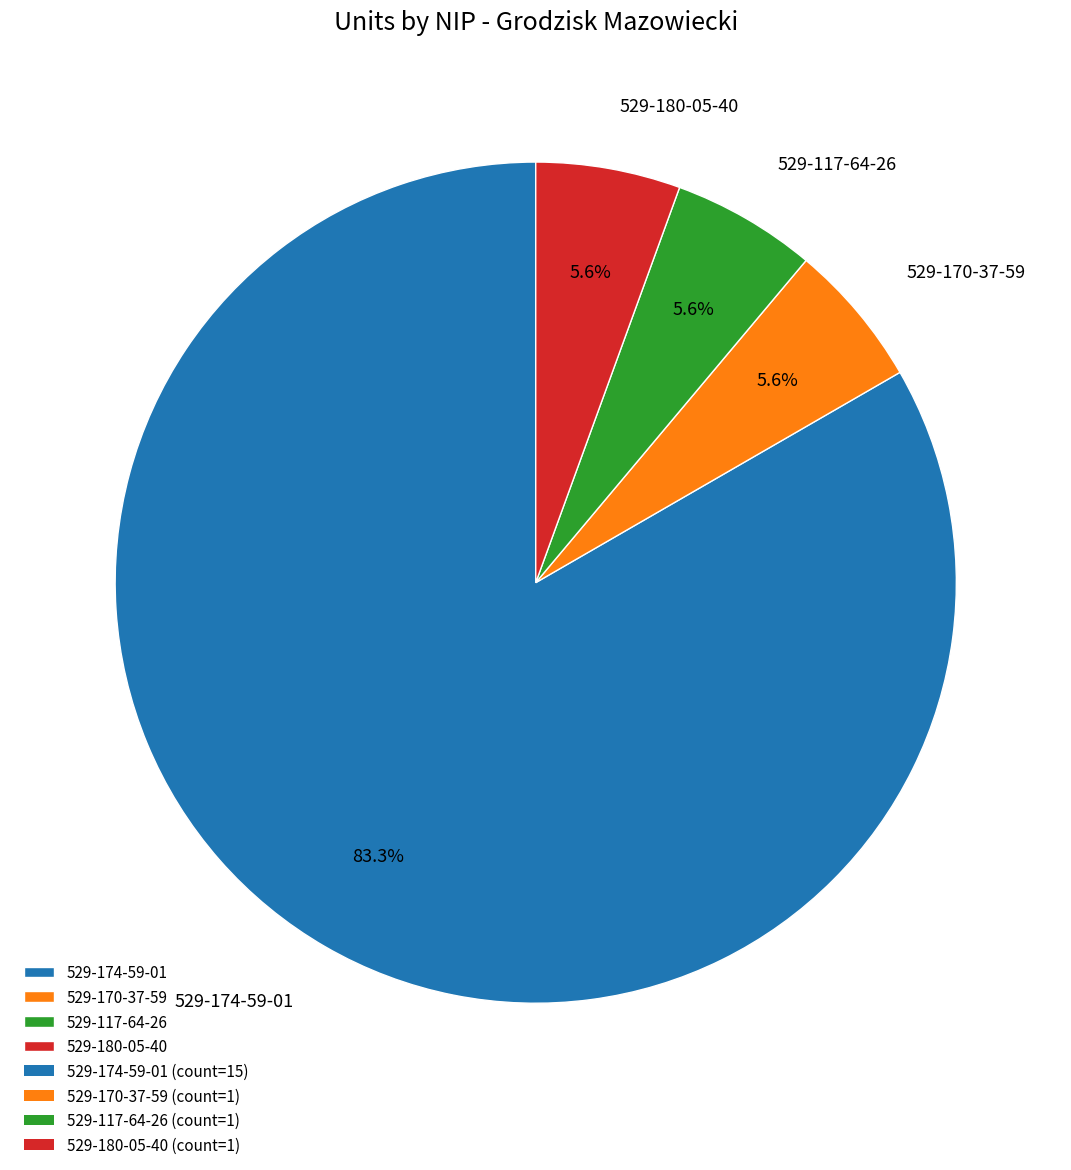

Is there any slice that represents more than half of the pie?

Yes